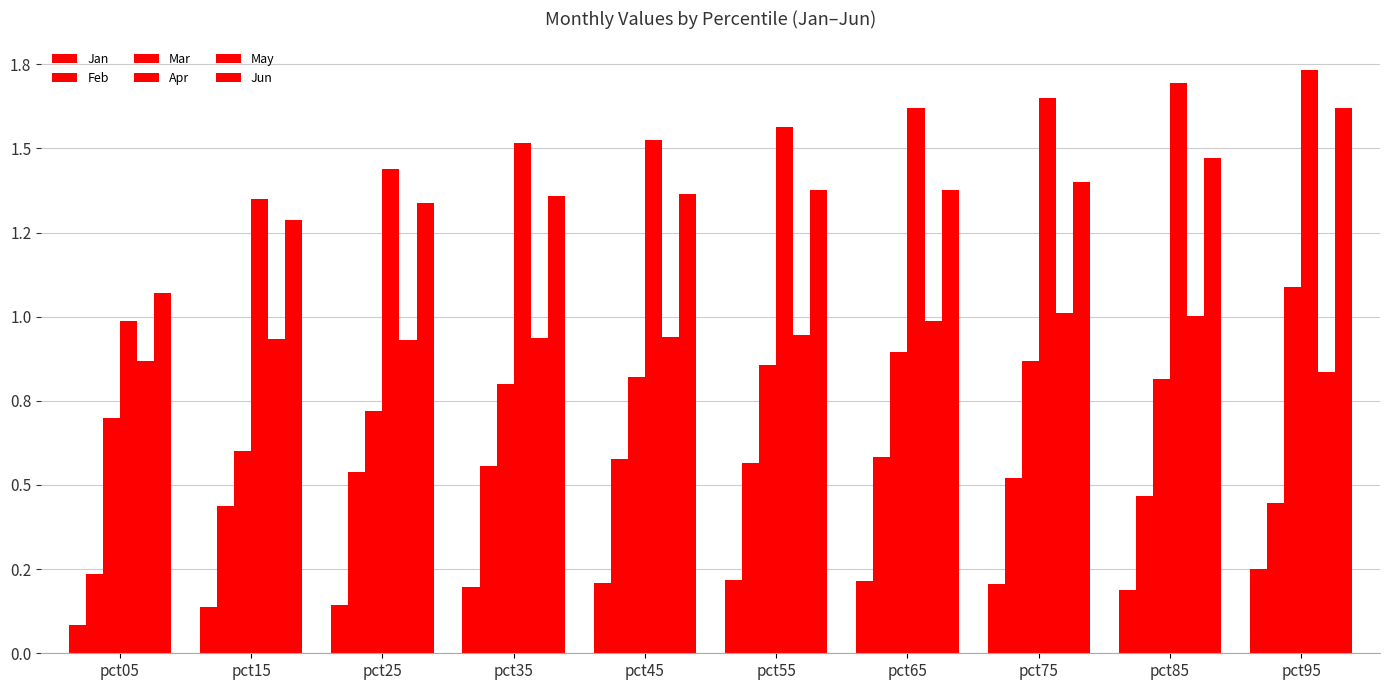

What is the value of the Jan bar at the 4th from the left?

0.2